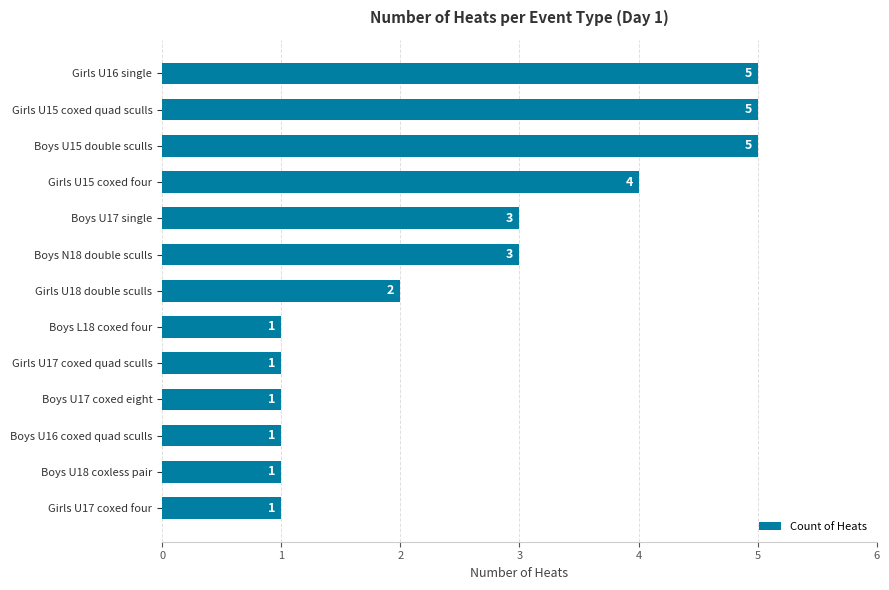

What is the change in value from Boys U18 coxless pair to Boys U17 single?

+2